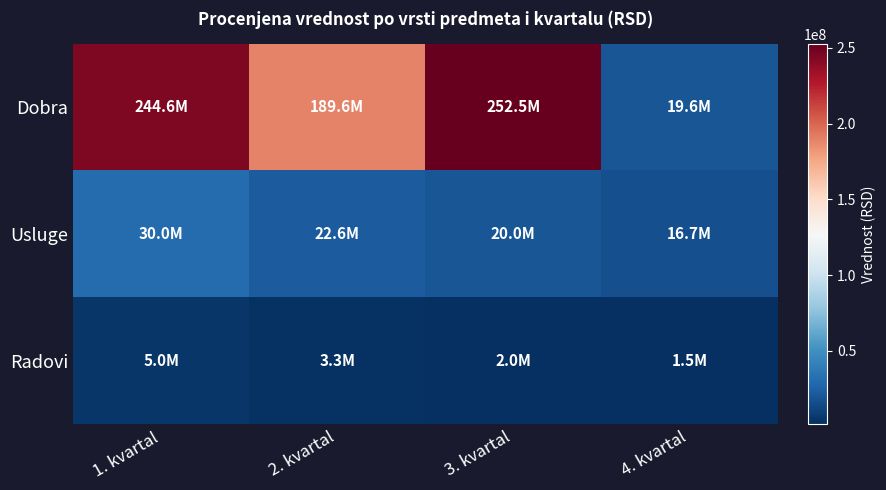

Which category has the lowest value across all series?

4. kvartal